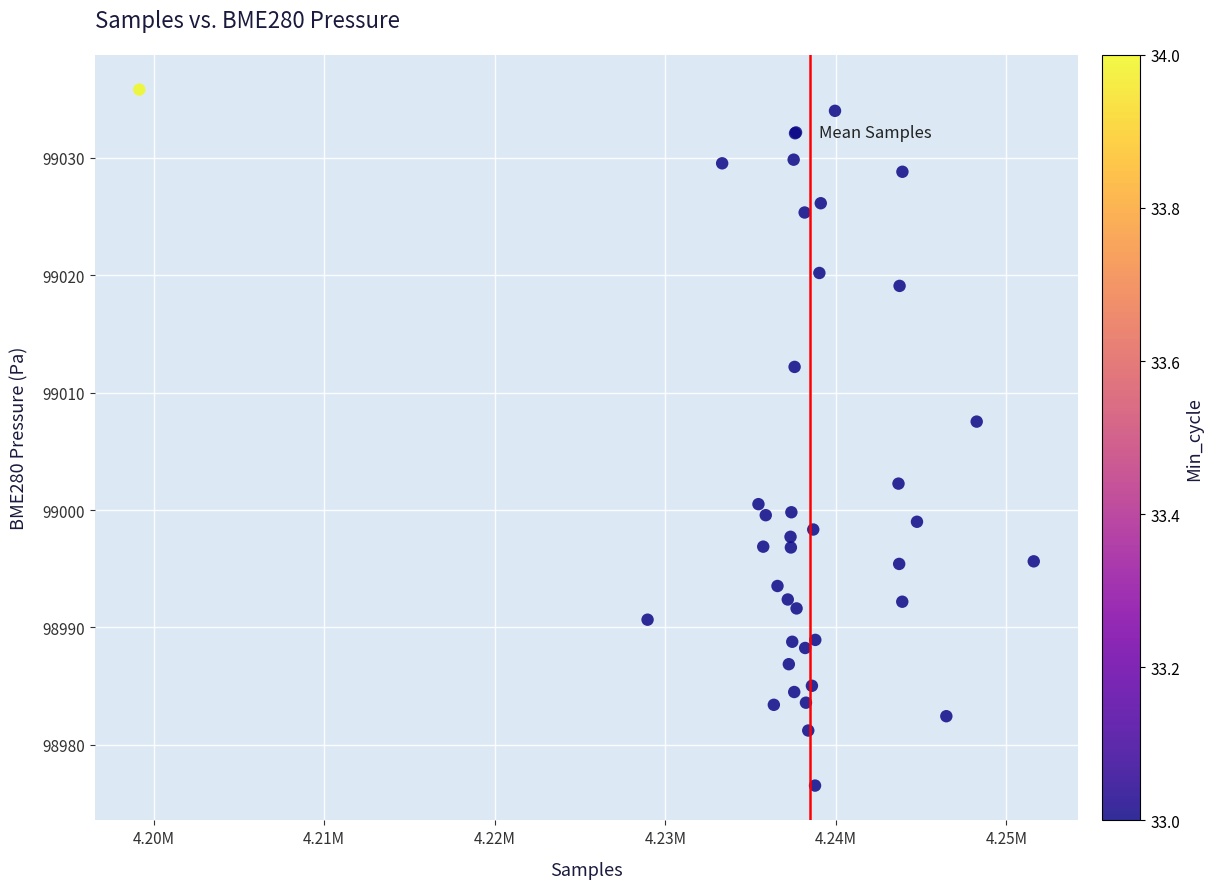

What Y value in the scatter plot is closest to 99006?

99007.5